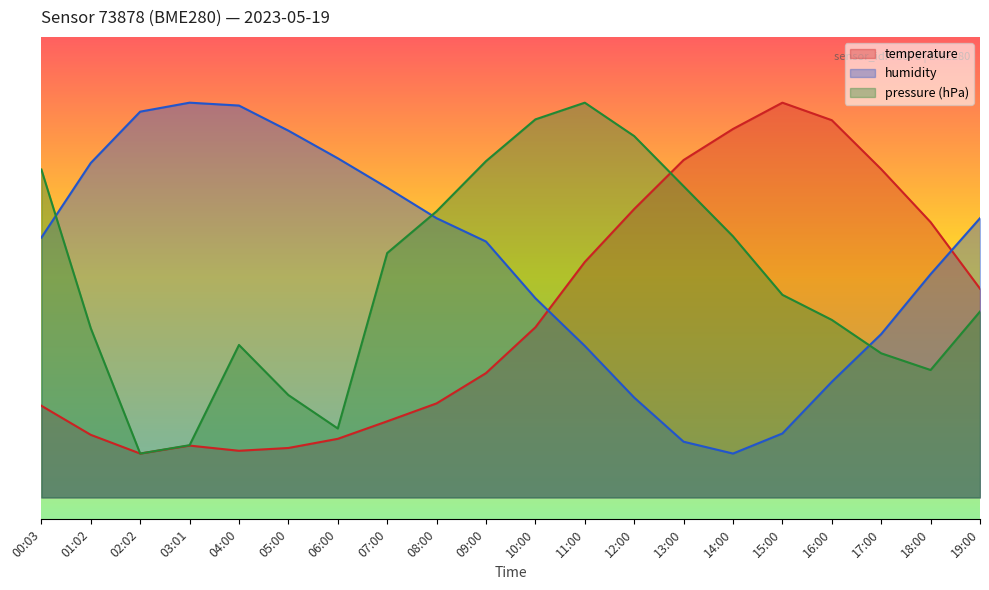

Which category has the lowest value across all series?

02:02